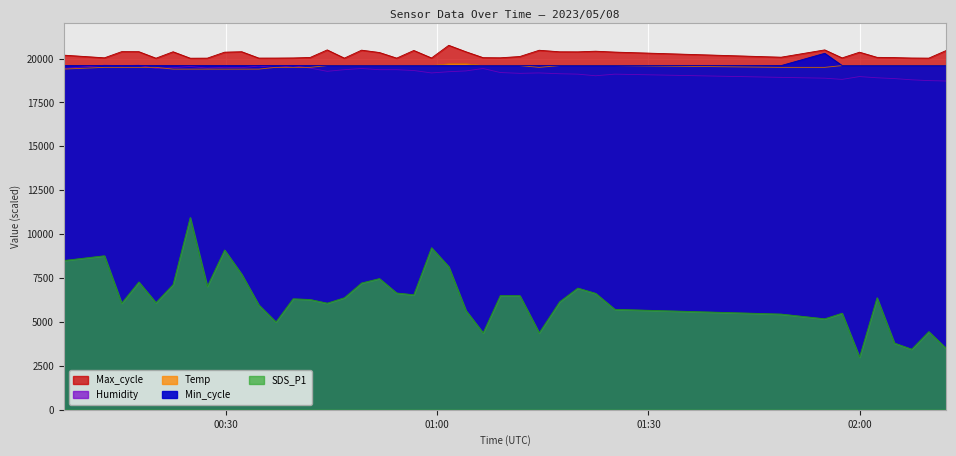

True or false: SDS_P1 has a value of 9530 at 2023/05/08 00:39:30.

False